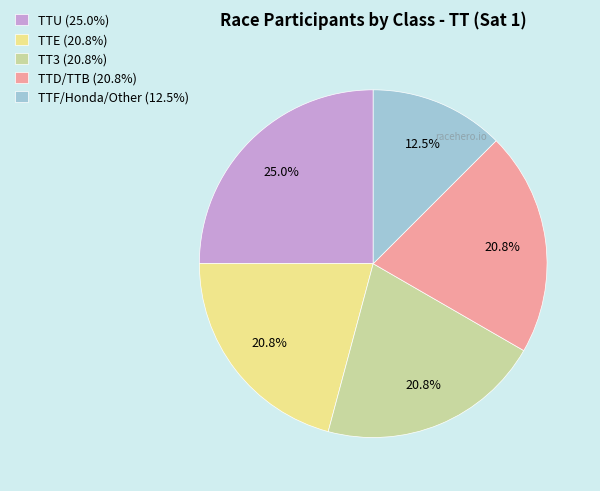

What percentage is NOT represented by TT3?

79.2%